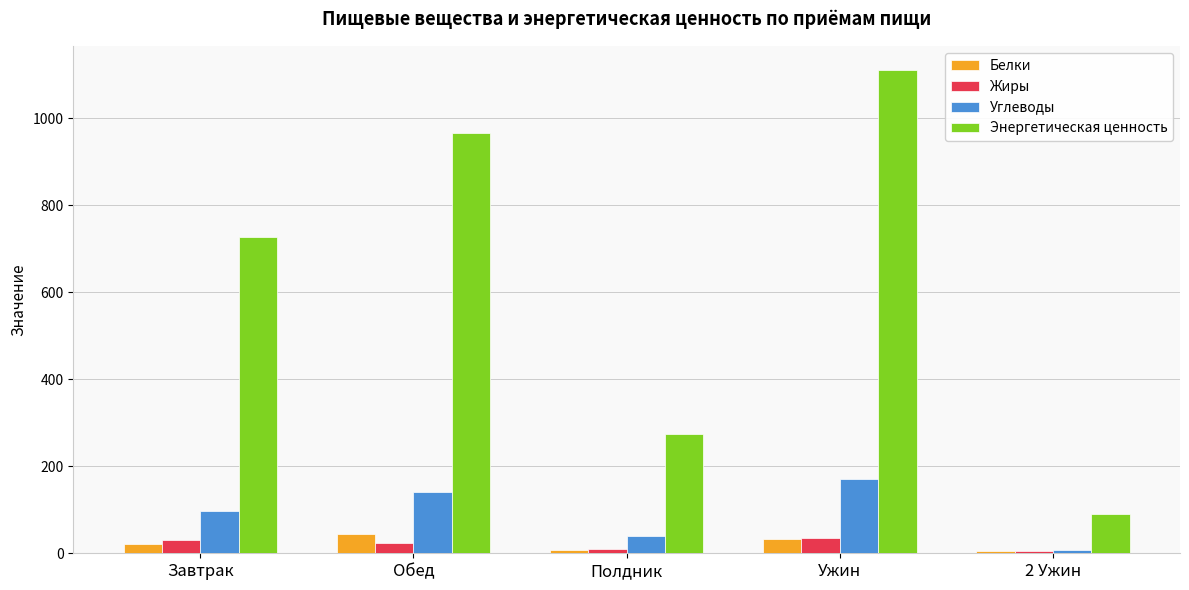

Which series has the largest total across all categories?

Энергетическая ценность